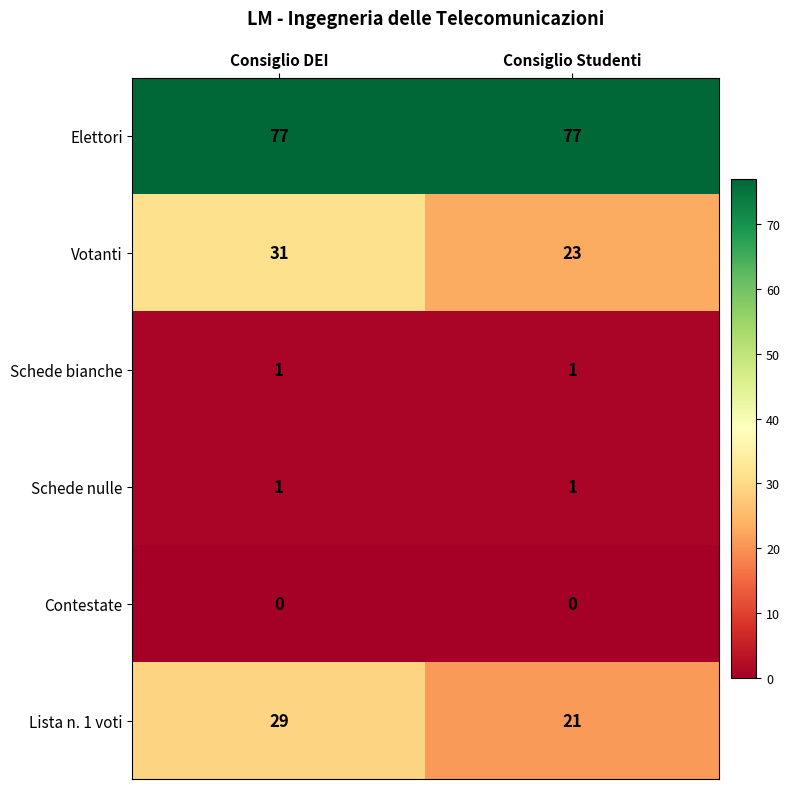

What is the average value of the Lista n. 1 voti series?

25